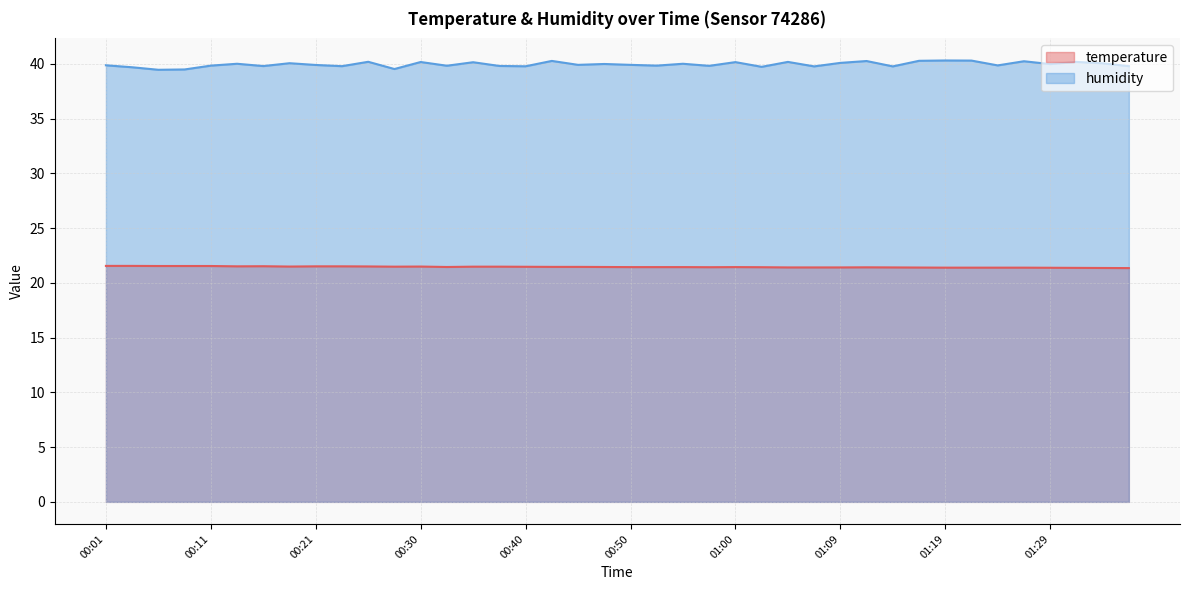

Rank the series by their maximum value, from lowest to highest.

temperature, humidity